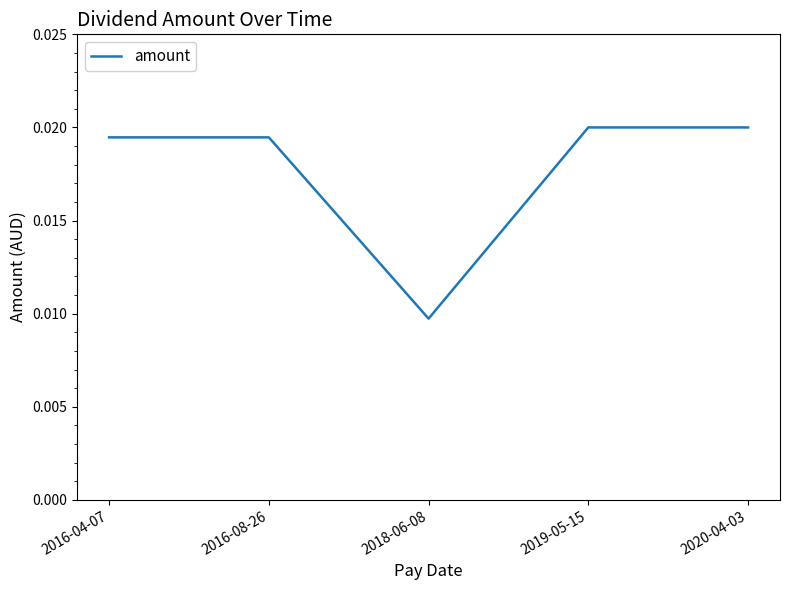

At which category does the data reach its first local valley?

2018-06-08